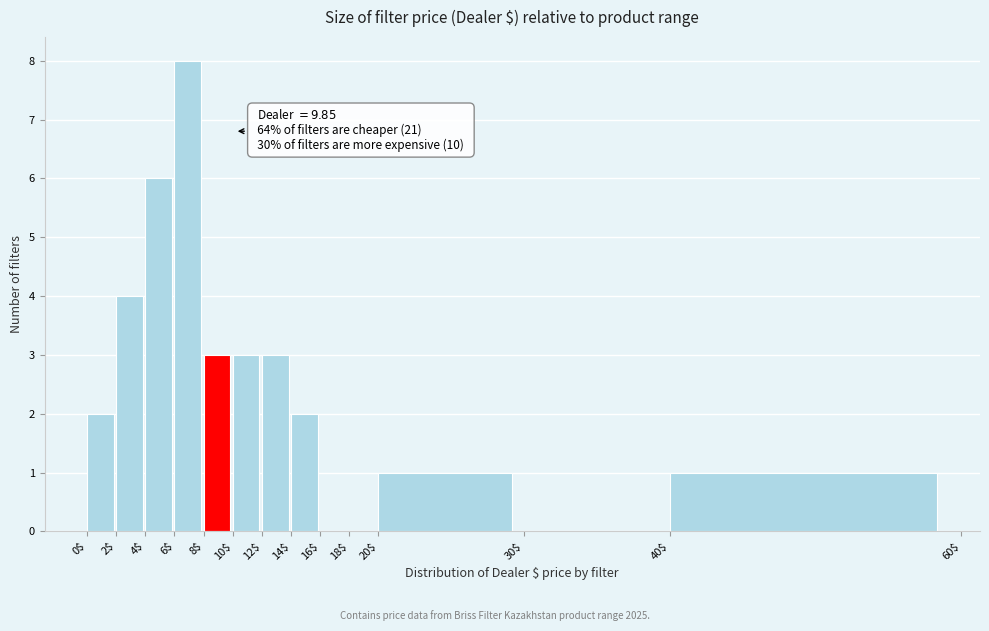

Which range on the x-axis has the tallest bar?

6$ to 8$